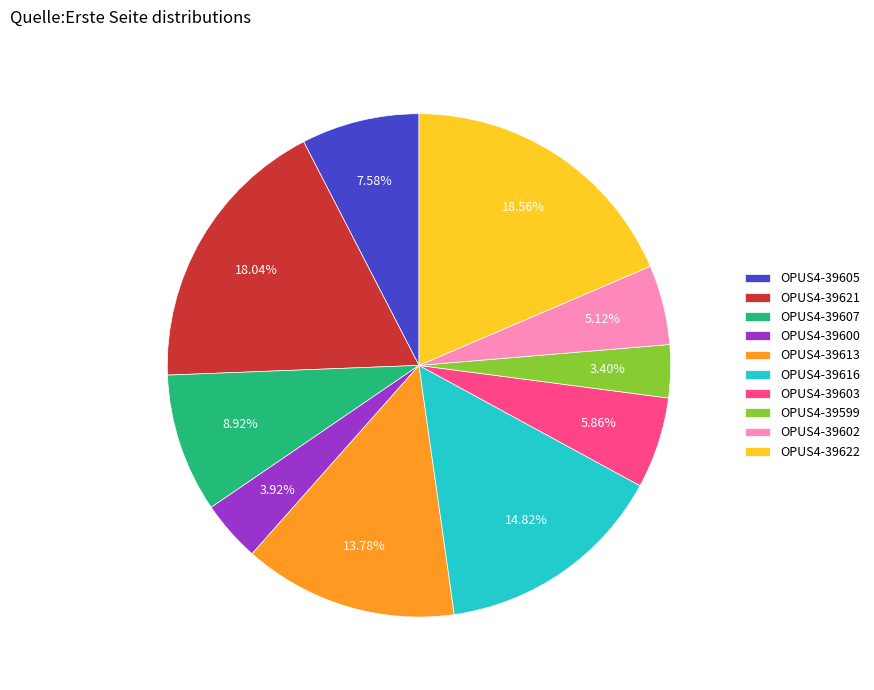

How many segments does this pie chart have?

10